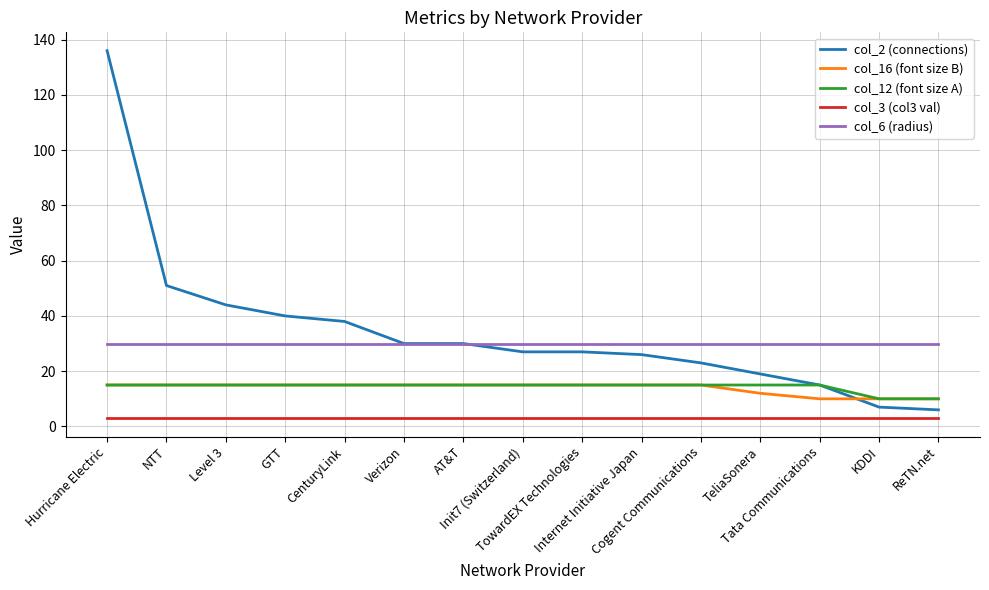

Which series has the widest spread of values?

col_2 (connections)